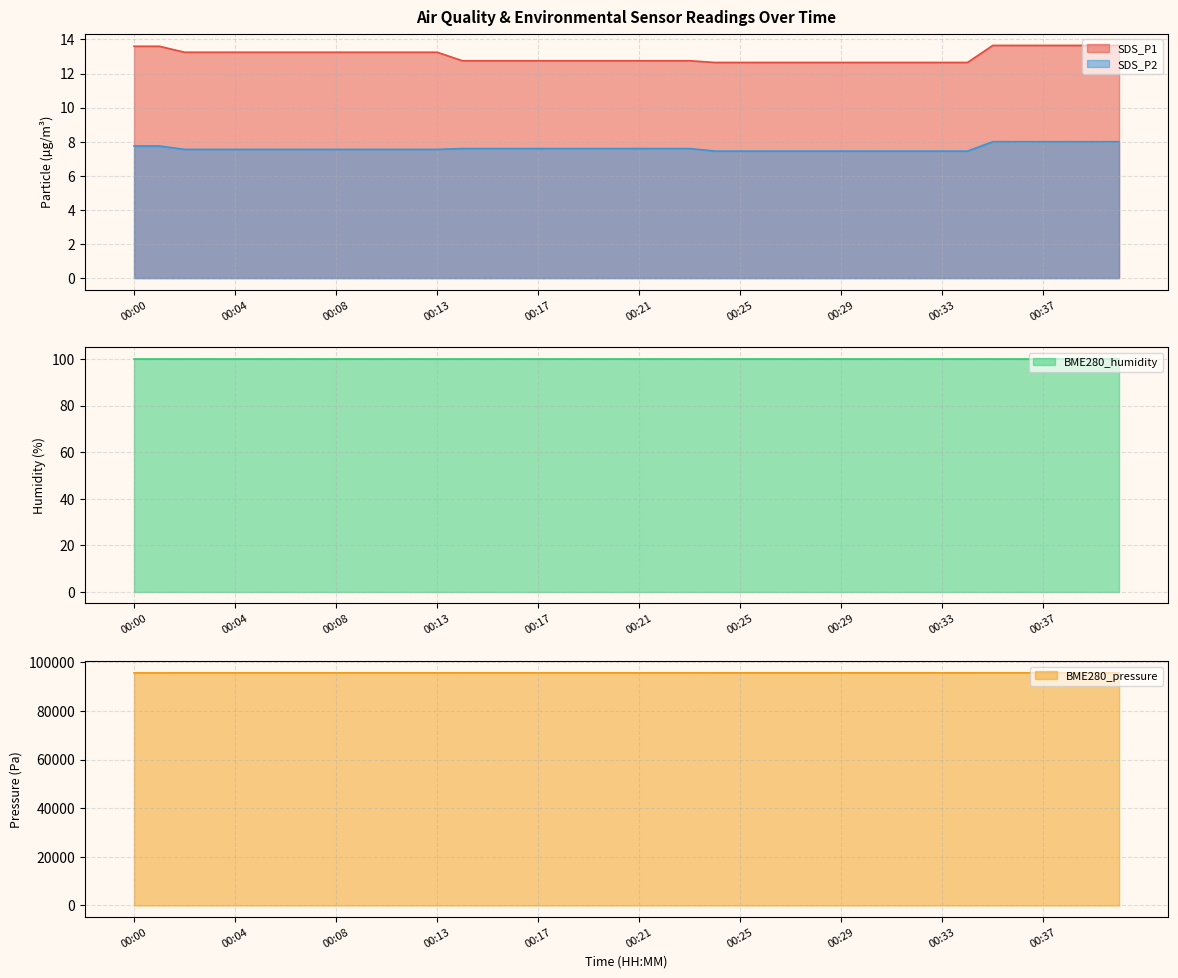

Is it true that SDS_P1 equals 12.7 at 00:29?

True